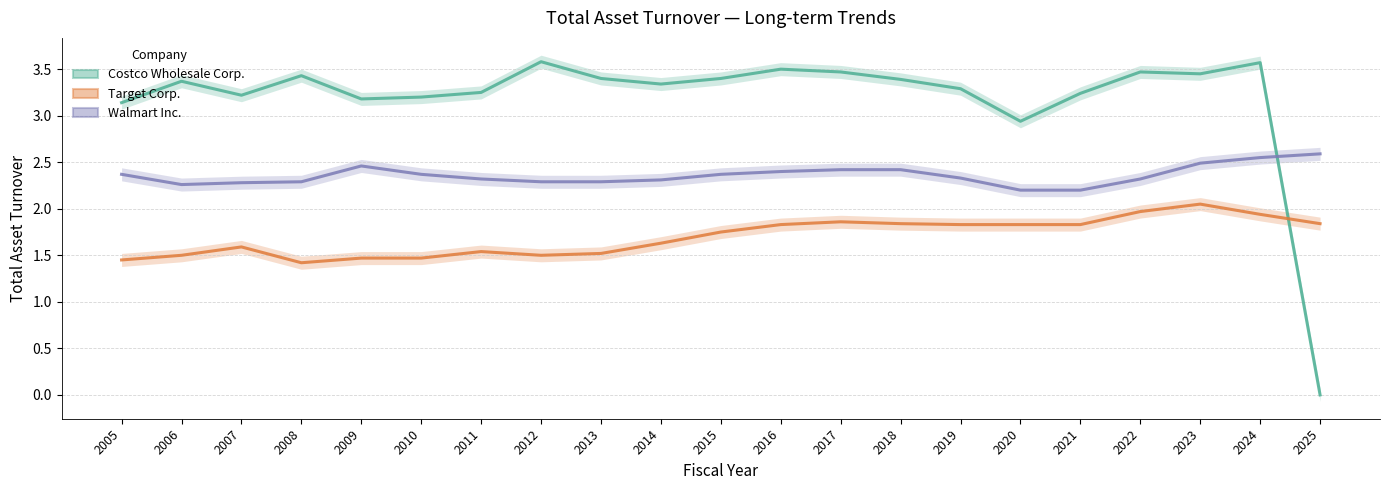

What are all the series names shown in the legend?

Costco Wholesale Corp., Target Corp., Walmart Inc.